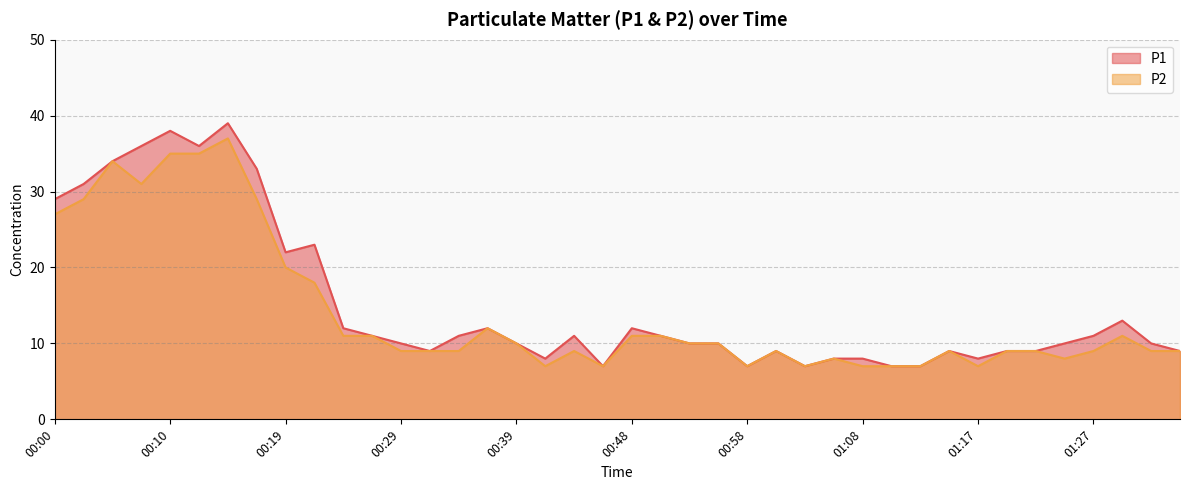

The P2 series shows 44 at 00:17. True or false?

False